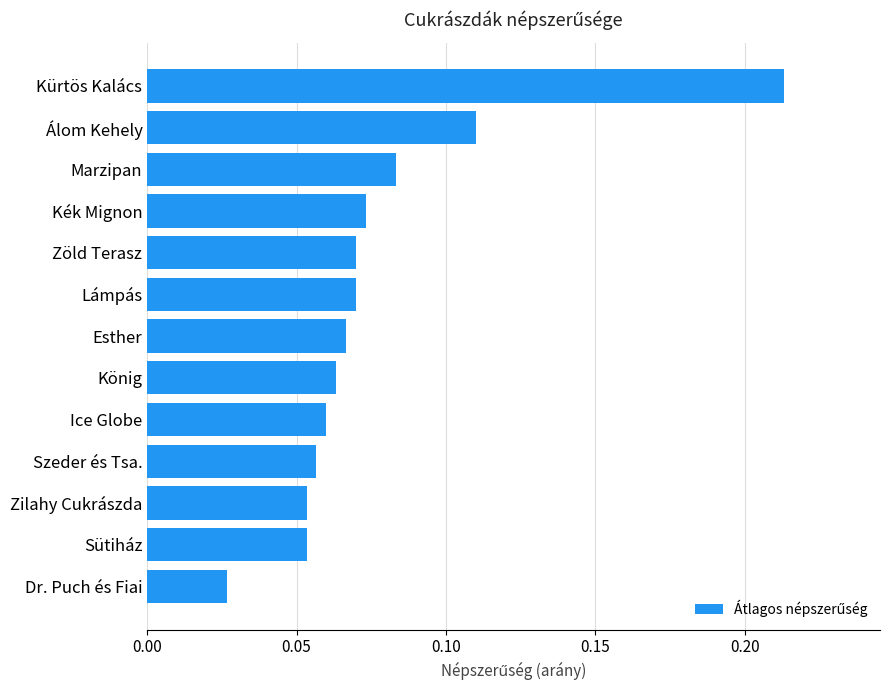

Is it true that the value at Kürtös Kalács is 0.0?

False